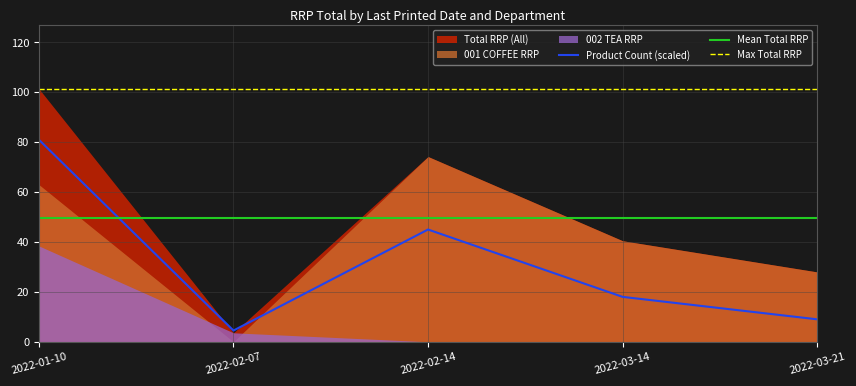

True or false: Mean Total RRP has a value of 86.4 at 2022-03-14.

False